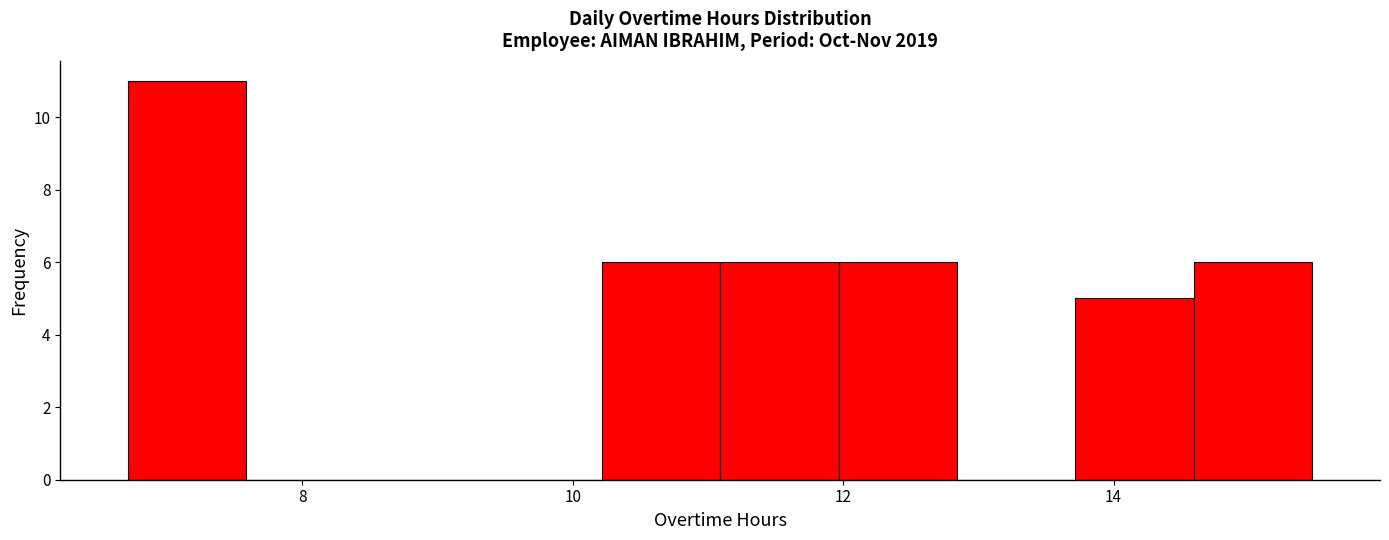

Reading left to right, transcribe this chart: for each bar, give the range it covers on the x-axis and its height. Neither the bar edges nor the heights are printed on the chart, so give them approximately, as read against the axes.

6.8 to 7.6: 11
7.6 to 8.4: 0
8.4 to 9.4: 0
9.4 to 10.2: 0
10.2 to 11.0: 6
11.0 to 12.0: 6
12.0 to 12.8: 6
12.8 to 13.8: 0
13.8 to 14.6: 5
14.6 to 15.4: 6